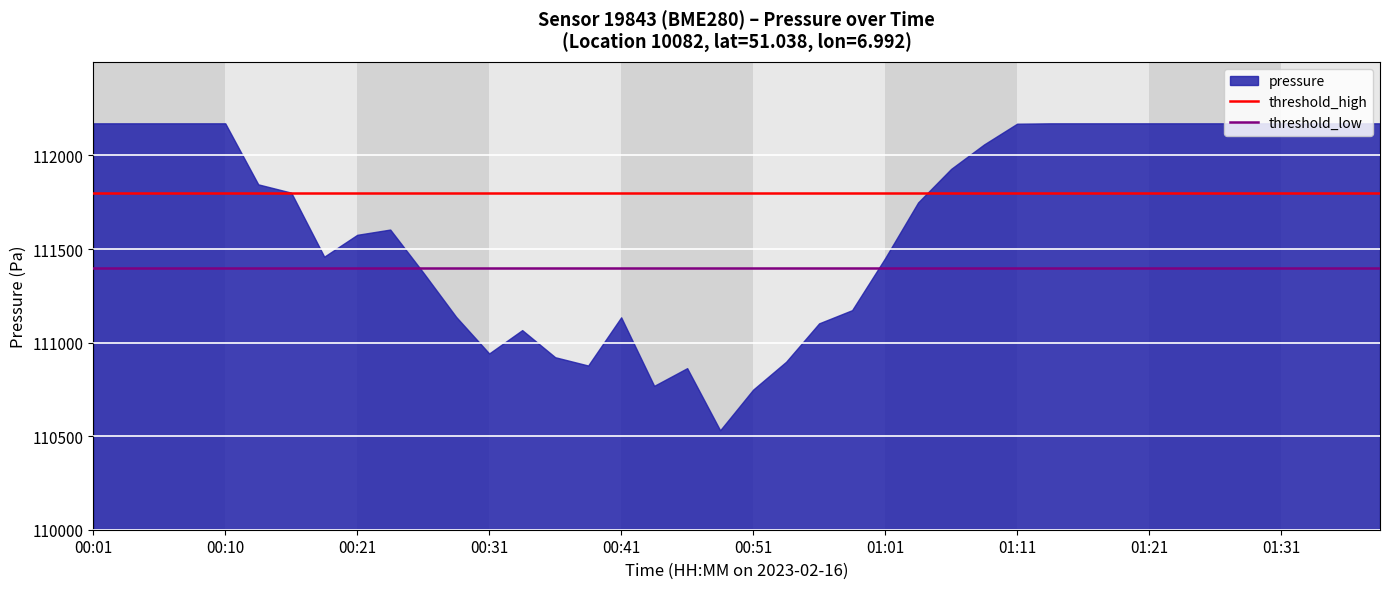

At how many categories does at least one series exceed 1737?

40